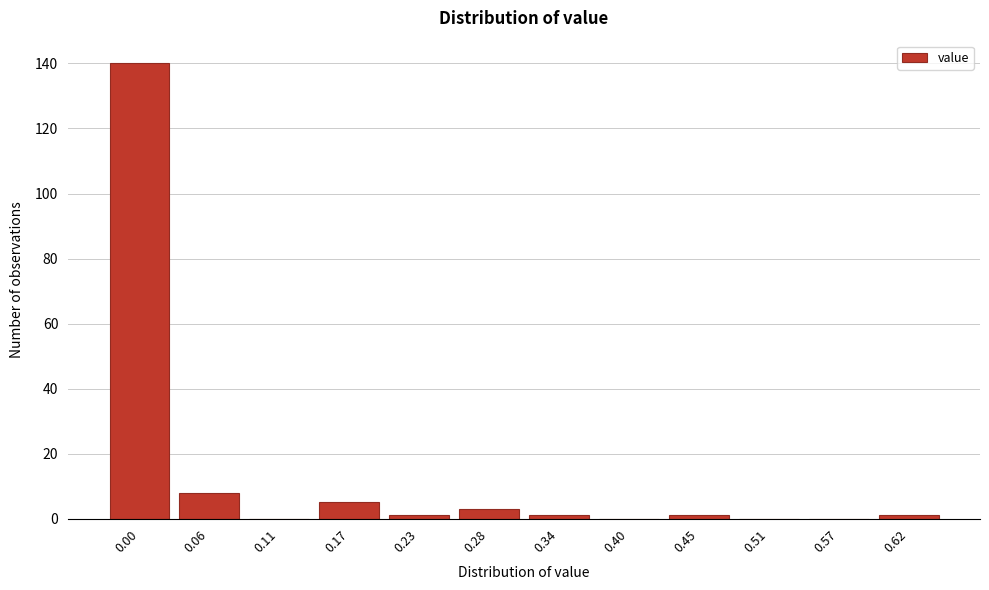

Reading left to right, list all the values displayed in this chart.

0.00=140	0.06=8	0.11=0	0.17=5	0.23=1	0.28=3	0.34=1	0.40=0	0.45=1	0.51=0	0.57=0	0.62=1